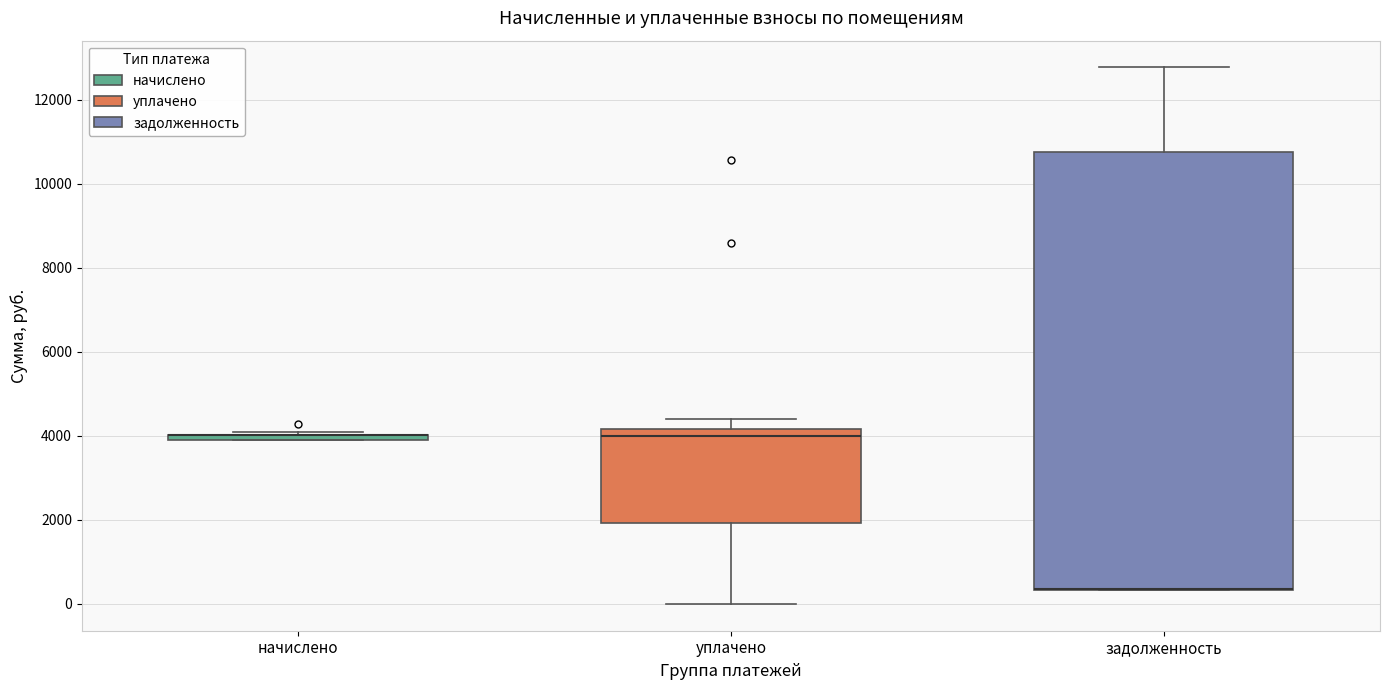

Comparing the boxes themselves (not the whiskers), which one is the tallest?

задолженность